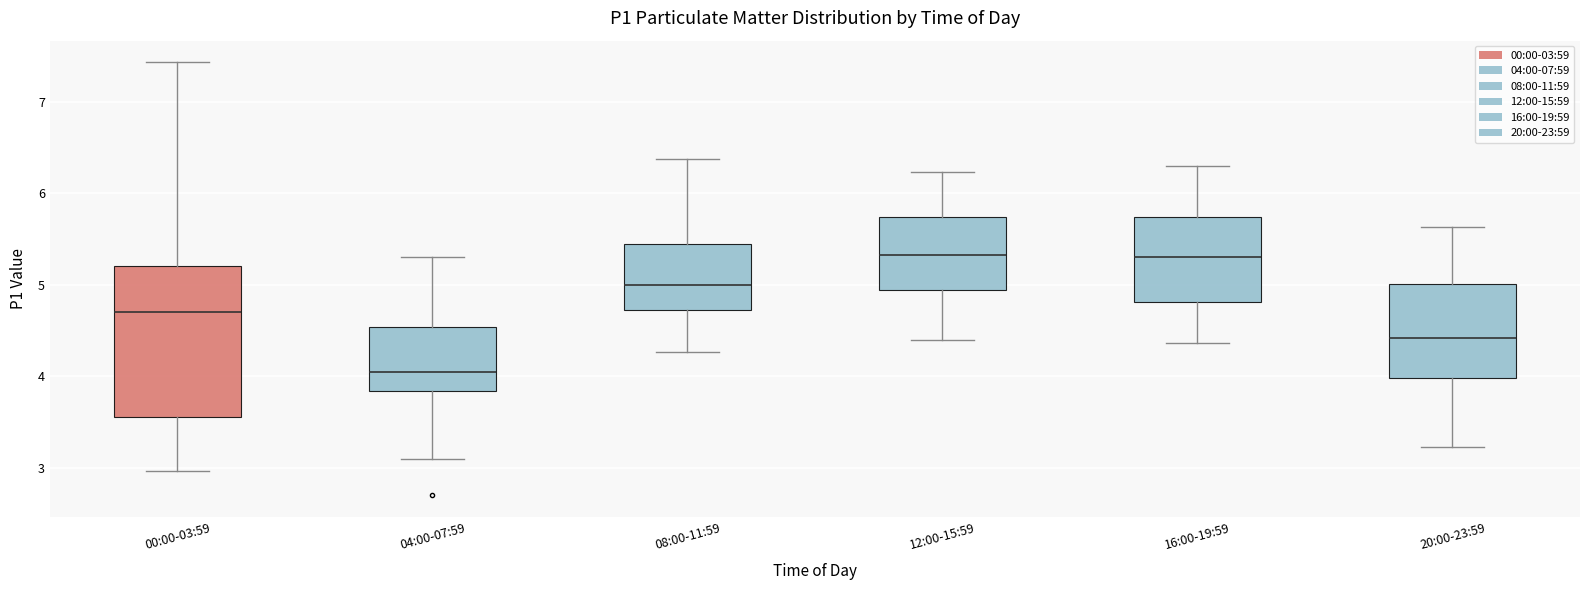

Reading left to right, transcribe this box plot: for each box, give where its median line is, the range the box spans, and where its two whiskers end, as read against the y-axis. The values are not printed on the chart, so give them approximately, as read against the axis.

00:00-03:59: median 4.7, box 3.6 to 5.2, whiskers 3.0 to 7.4
04:00-07:59: median 4.1, box 3.8 to 4.5, whiskers 3.1 to 5.3
08:00-11:59: median 5.0, box 4.7 to 5.4, whiskers 4.3 to 6.4
12:00-15:59: median 5.3, box 4.9 to 5.7, whiskers 4.4 to 6.2
16:00-19:59: median 5.3, box 4.8 to 5.7, whiskers 4.4 to 6.3
20:00-23:59: median 4.4, box 4.0 to 5.0, whiskers 3.2 to 5.6